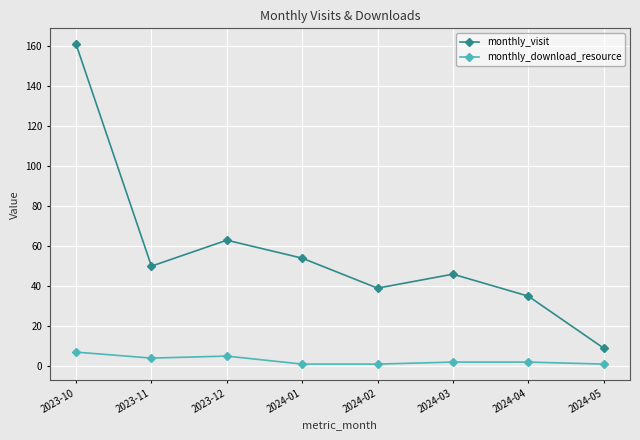

True or false: monthly_visit and monthly_download_resource cross at least once.

False